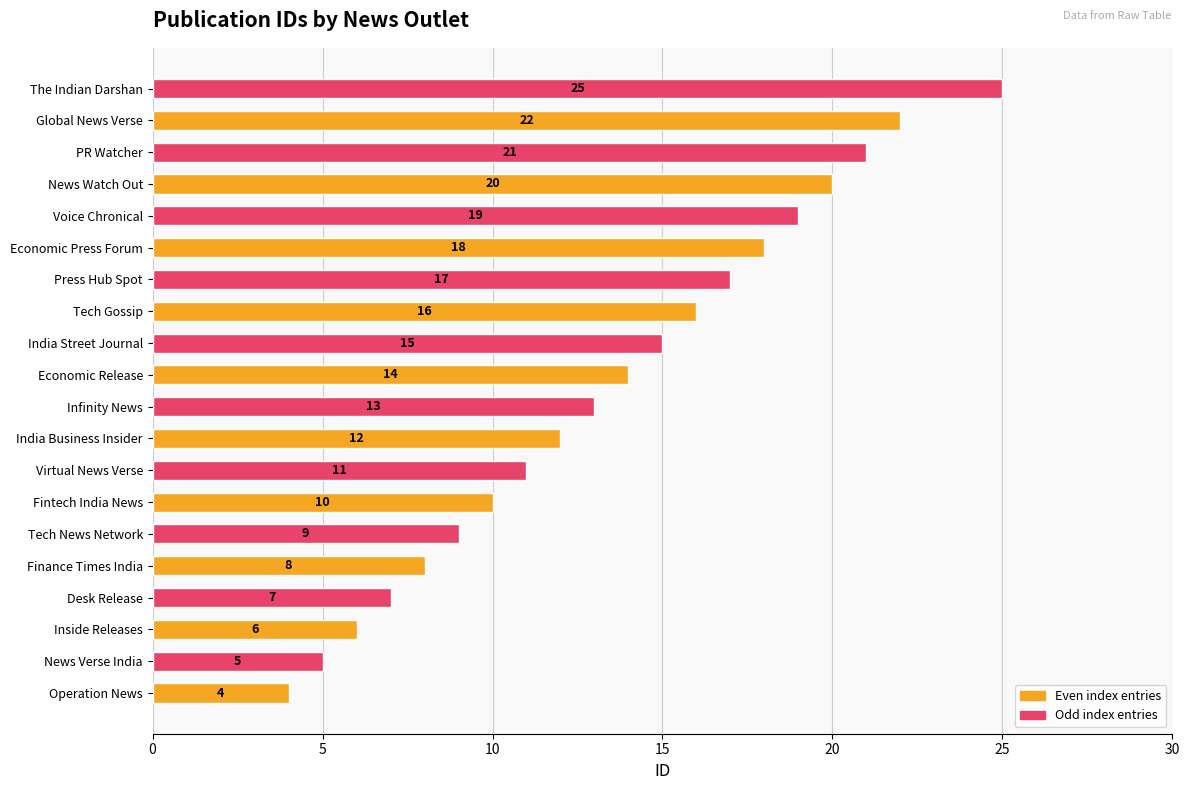

How many bars are there in total?

20